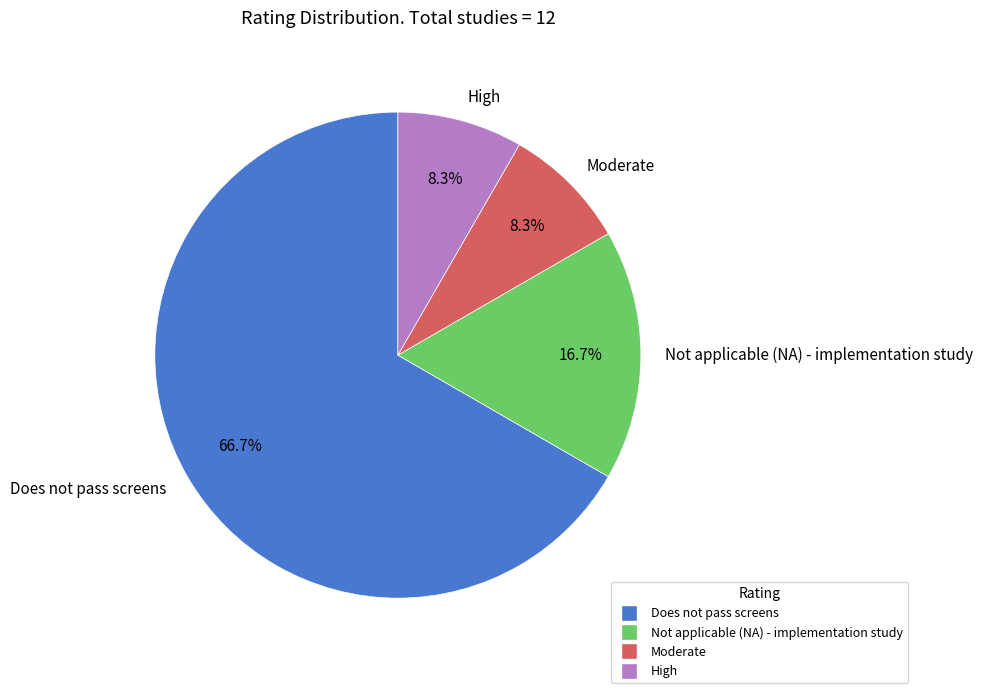

Is it true that Not applicable (NA) - implementation study is 17% of the pie?

True